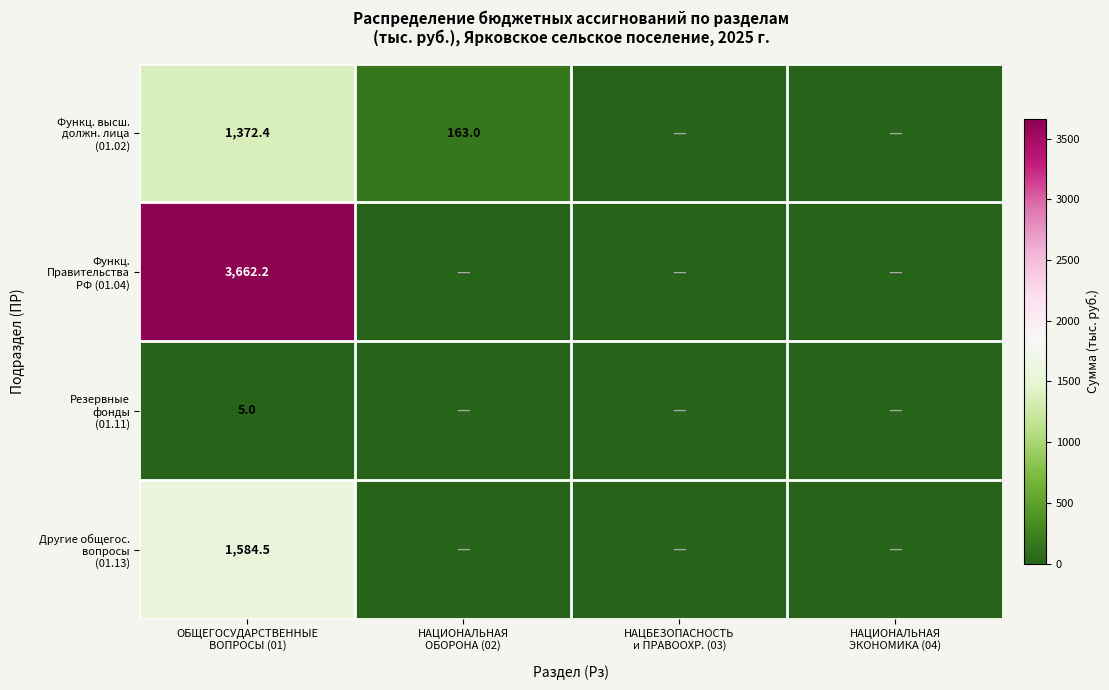

The Функц. Правительства РФ (01.04) series shows -2310.6 at НАЦИОНАЛЬНАЯ ОБОРОНА (02). True or false?

False